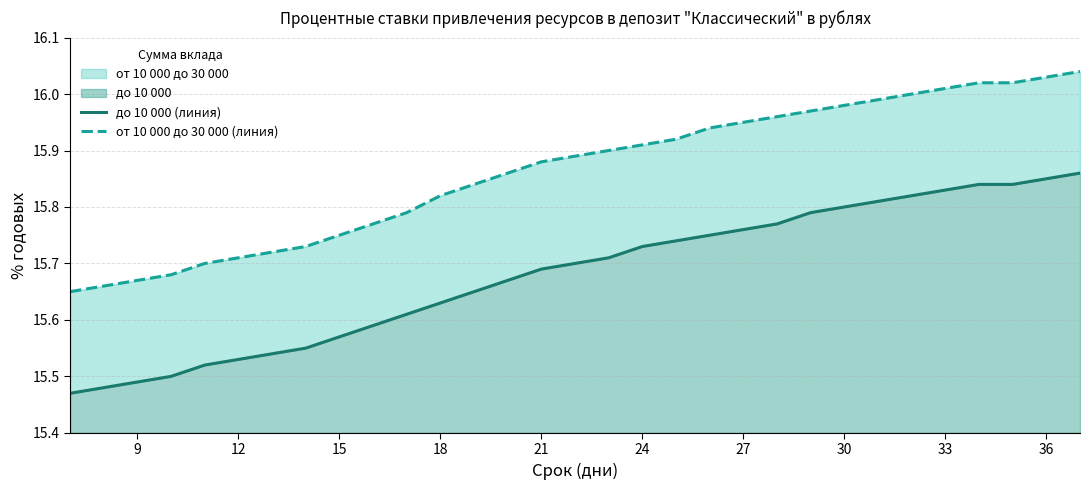

Which series has the largest total across all categories?

от 10 000 до 30 000 (линия)